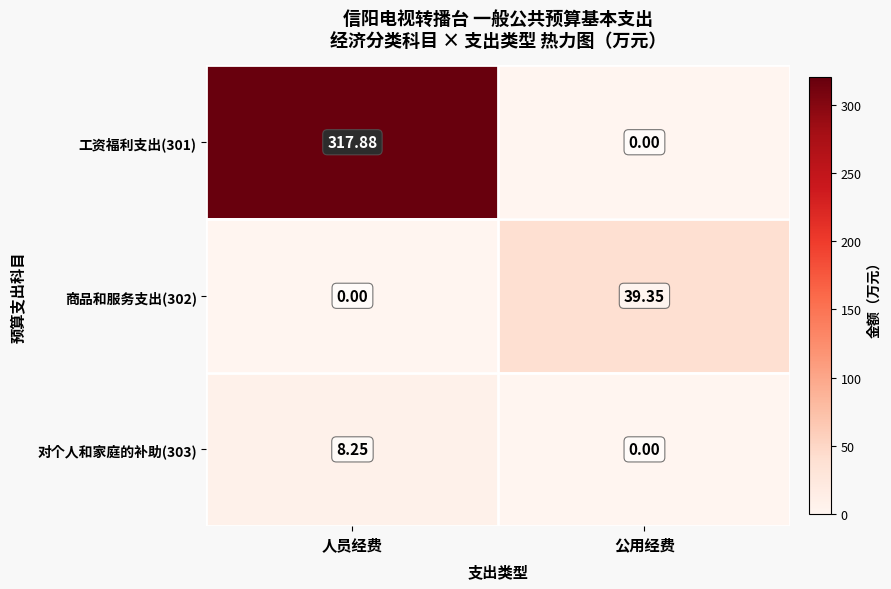

Which label corresponds to the largest value in the chart?

人员经费